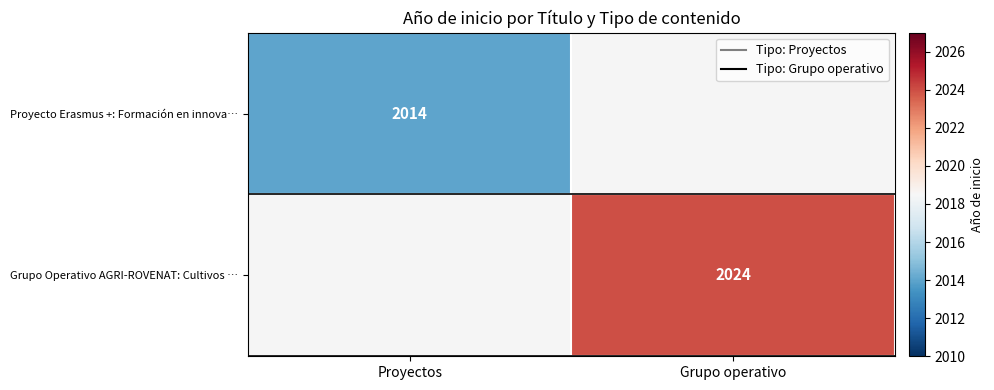

Is it true that Grupo Operativo AGRI-ROVENAT: Cultivos … equals 2691.4 at Grupo operativo?

False